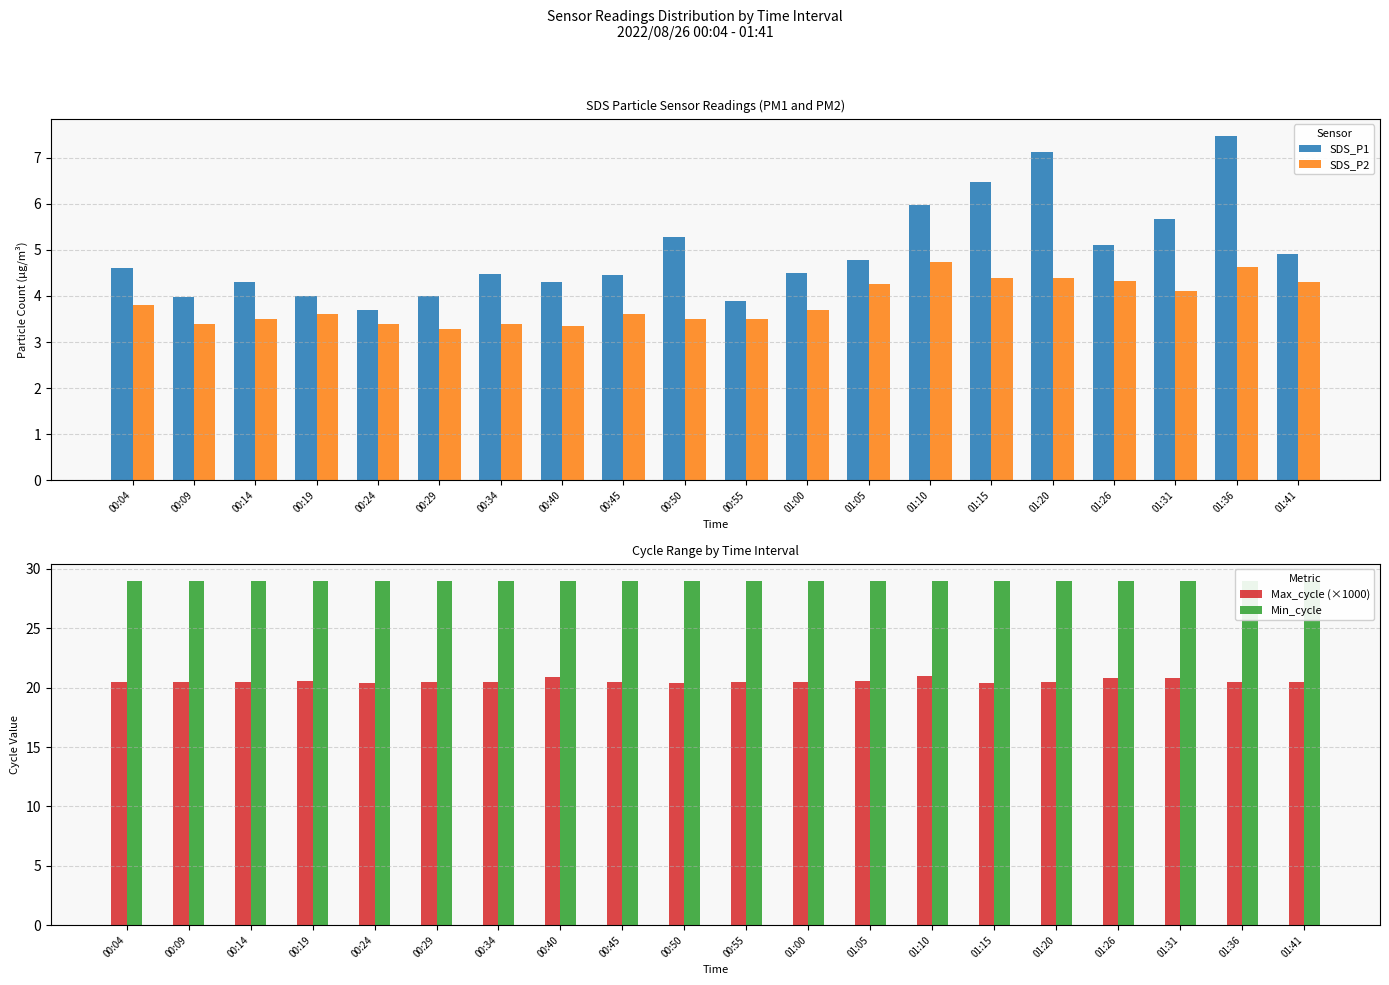

Which series has the largest total across all categories?

Min_cycle